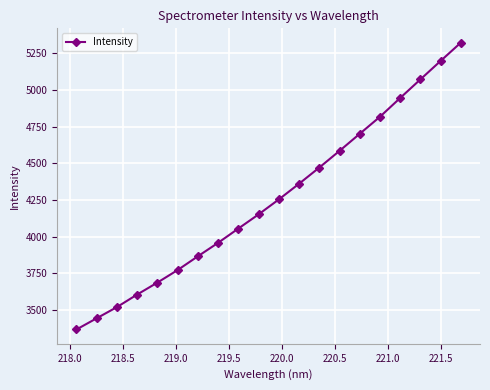

How many series are shown in this chart?

1